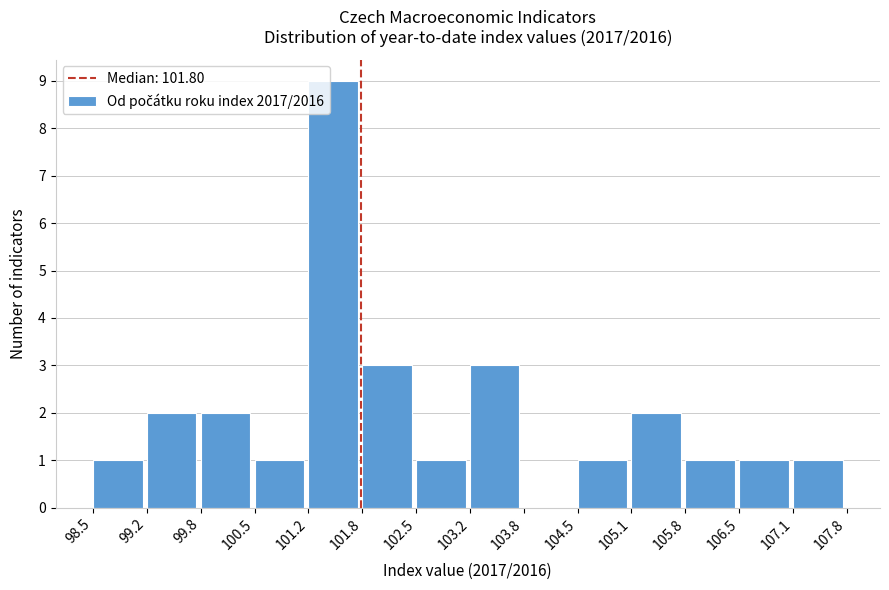

How tall is the bar that spans 106.5 to 107.1 on the x-axis? The values are not printed on the chart, so give them approximately, as read against the axis.

1